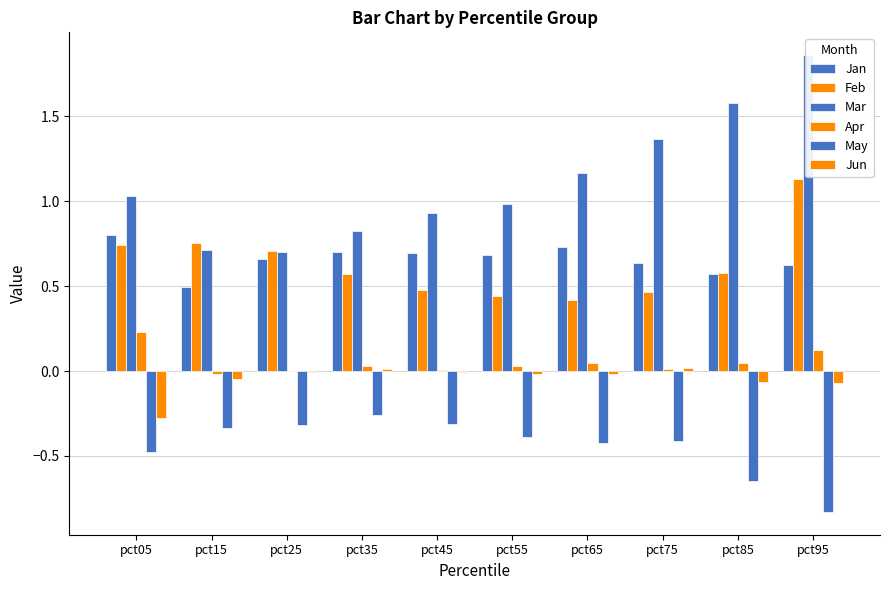

At which label is Mar closest to 1?

pct55